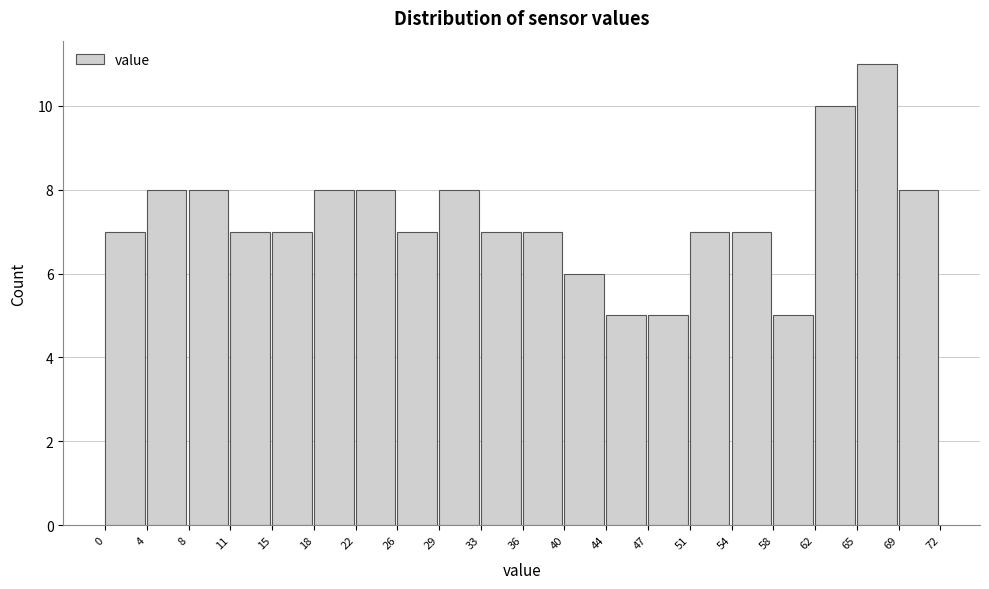

What is the height of the bar covering 62 to 65 on the x-axis? The values are not printed on the chart, so give them approximately, as read against the axis.

10